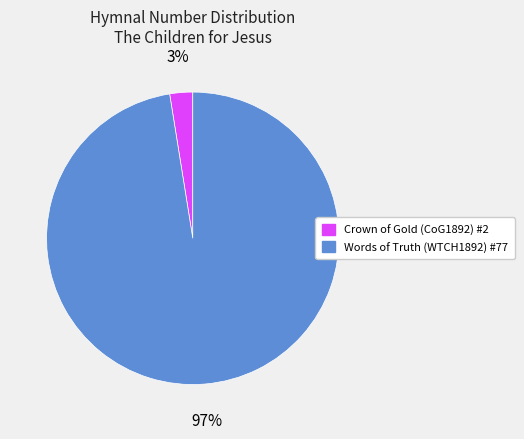

Does Crown of Gold (CoG1892) #2 account for over 50% of the chart?

No